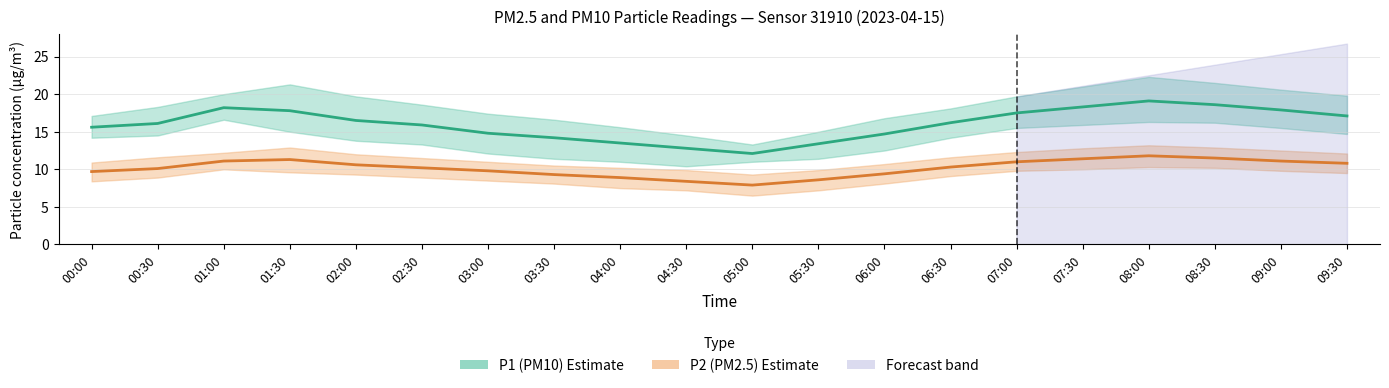

True or false: P1 (PM10) and P2 (PM2.5) intersect in this chart.

False